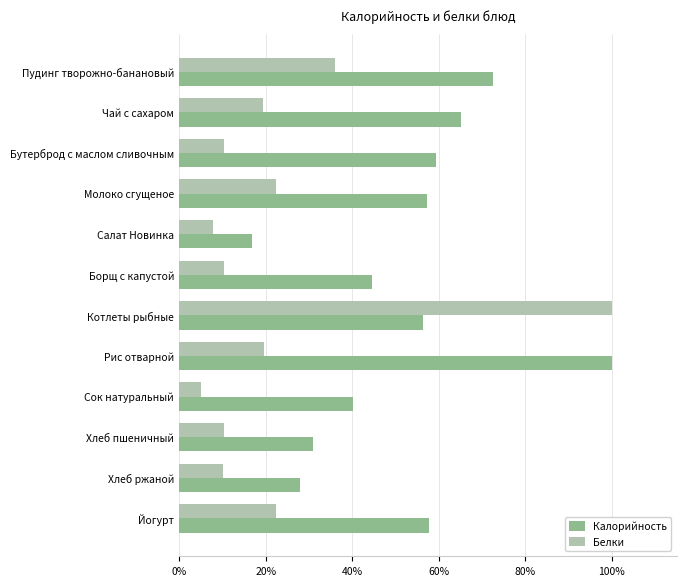

Where is Белки nearest to the value 52?

Пудинг творожно-банановый